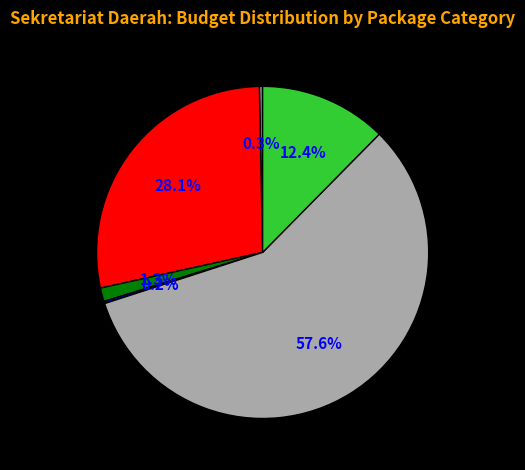

Is there any slice that represents more than half of the pie?

Yes